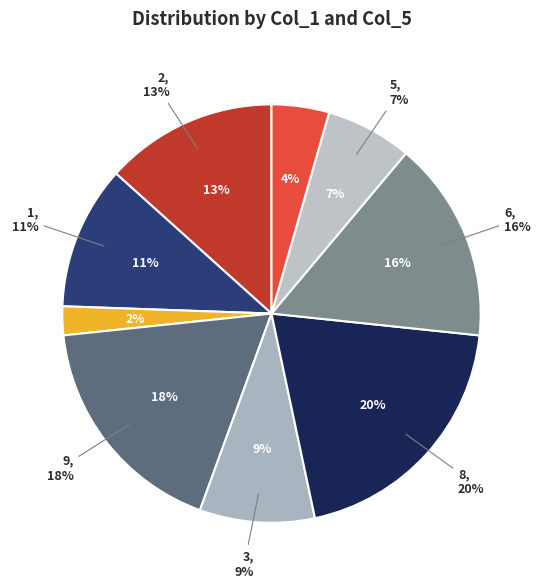

Which category has the biggest portion of the pie?

8